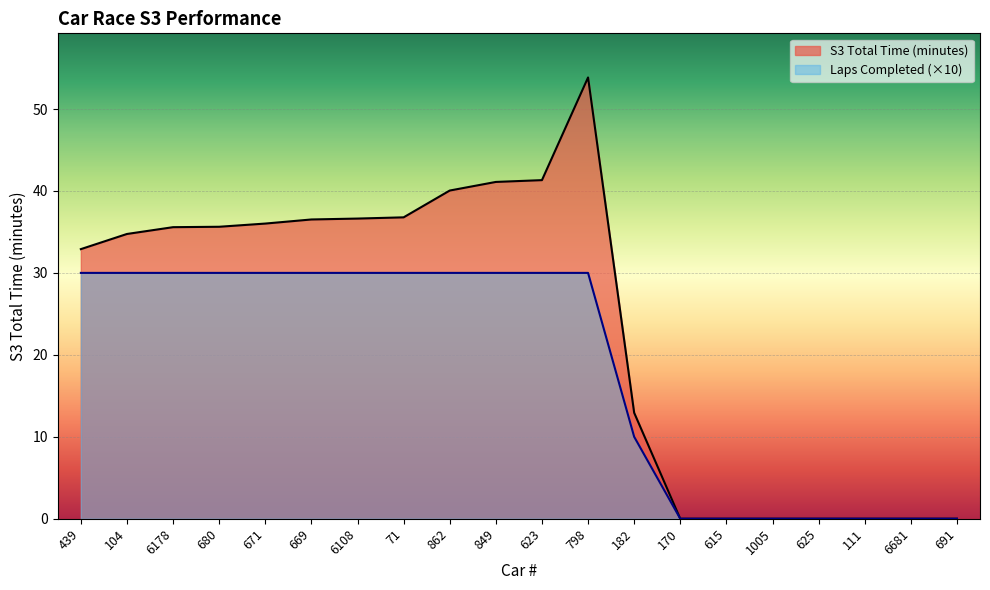

Which series has the largest range (max minus min)?

S3 Total Time (minutes)